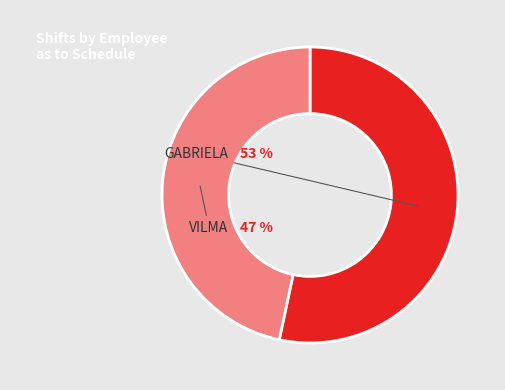

Is there a majority slice in this chart?

Yes